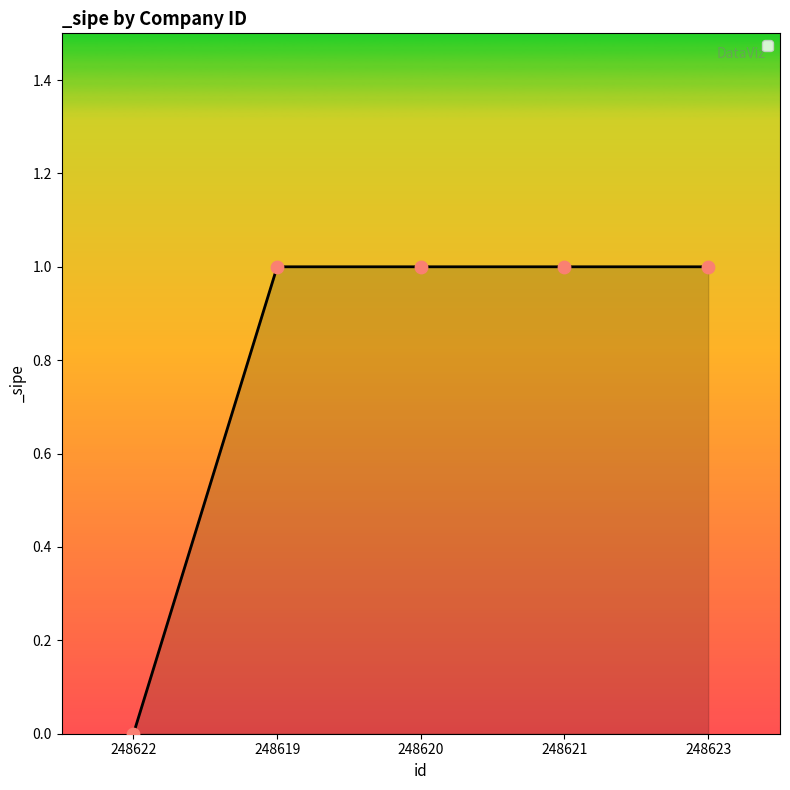

Approximately how many times larger is the value at 248620 compared to 248619?

1.0